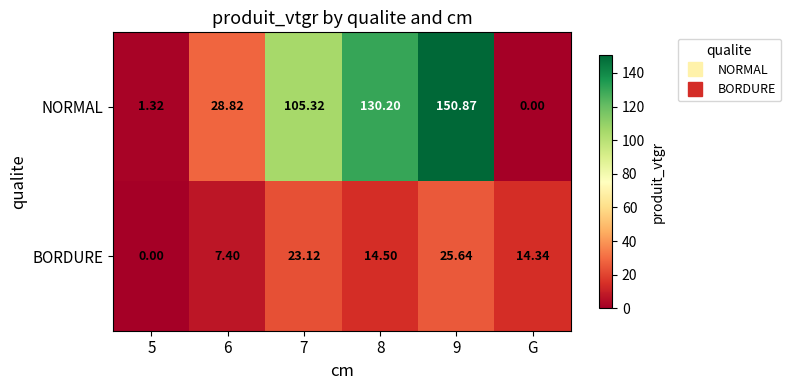

List the series in order of their peak value, lowest first.

BORDURE, NORMAL